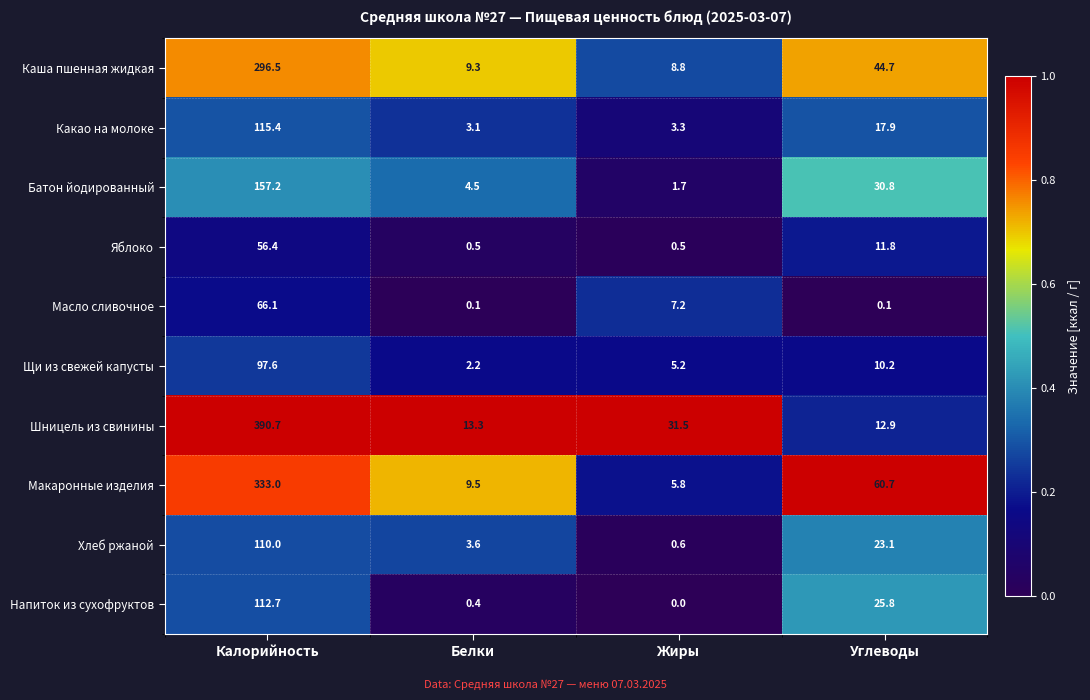

Which series has the largest range (max minus min)?

Шницель из свинины